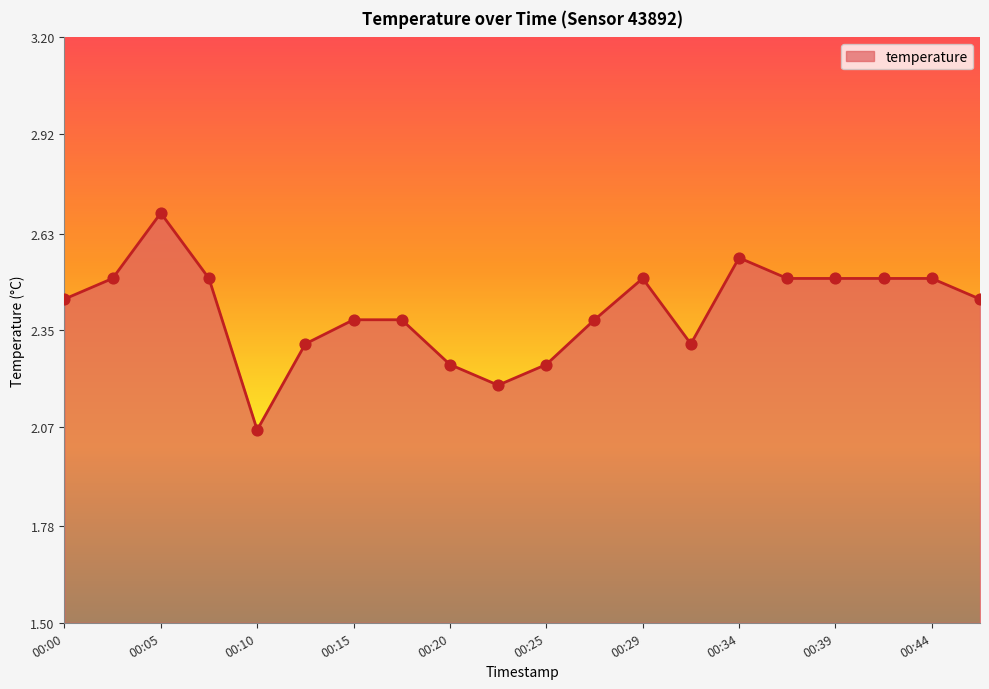

What is the maximum value shown in the chart?

2.7